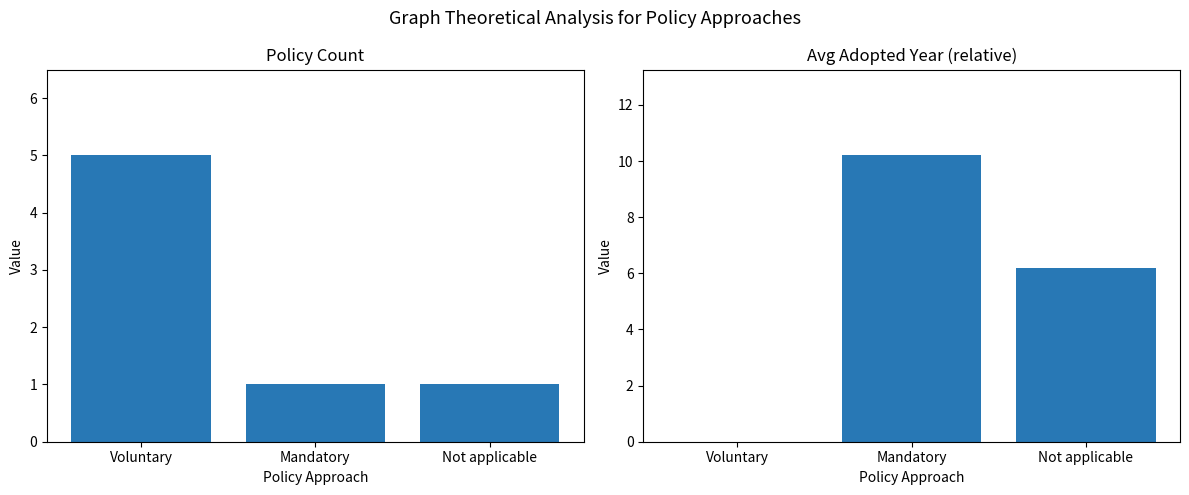

At which label does Count reach its peak?

Voluntary